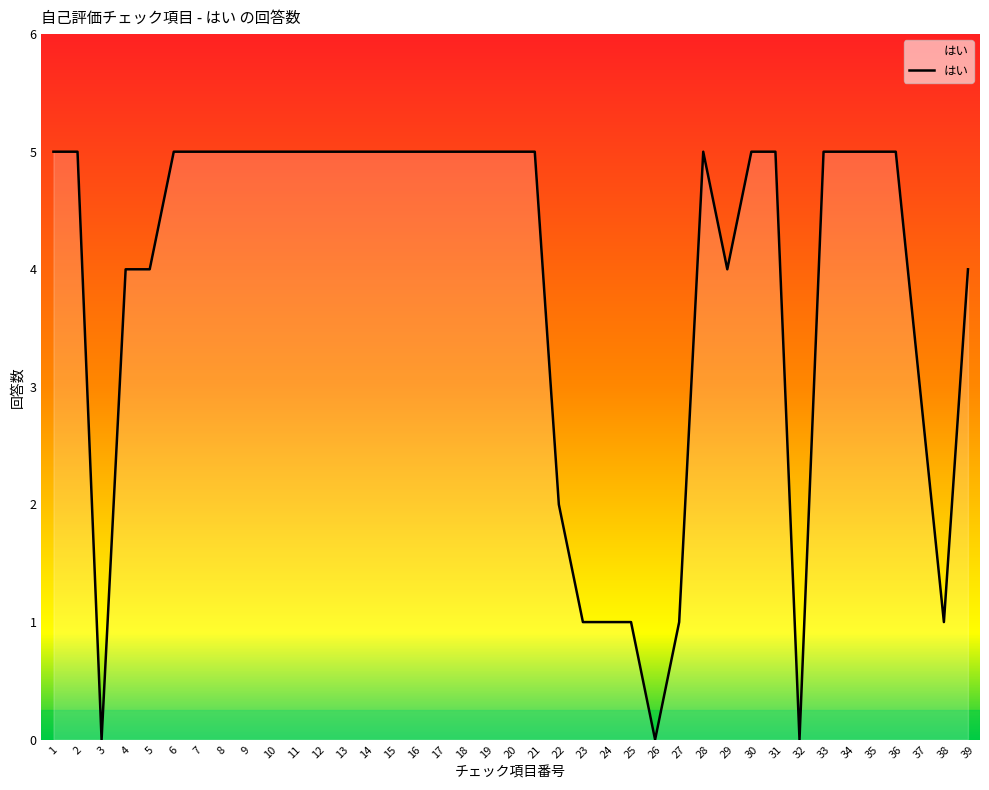

Which has a higher value, 36 or 24?

36